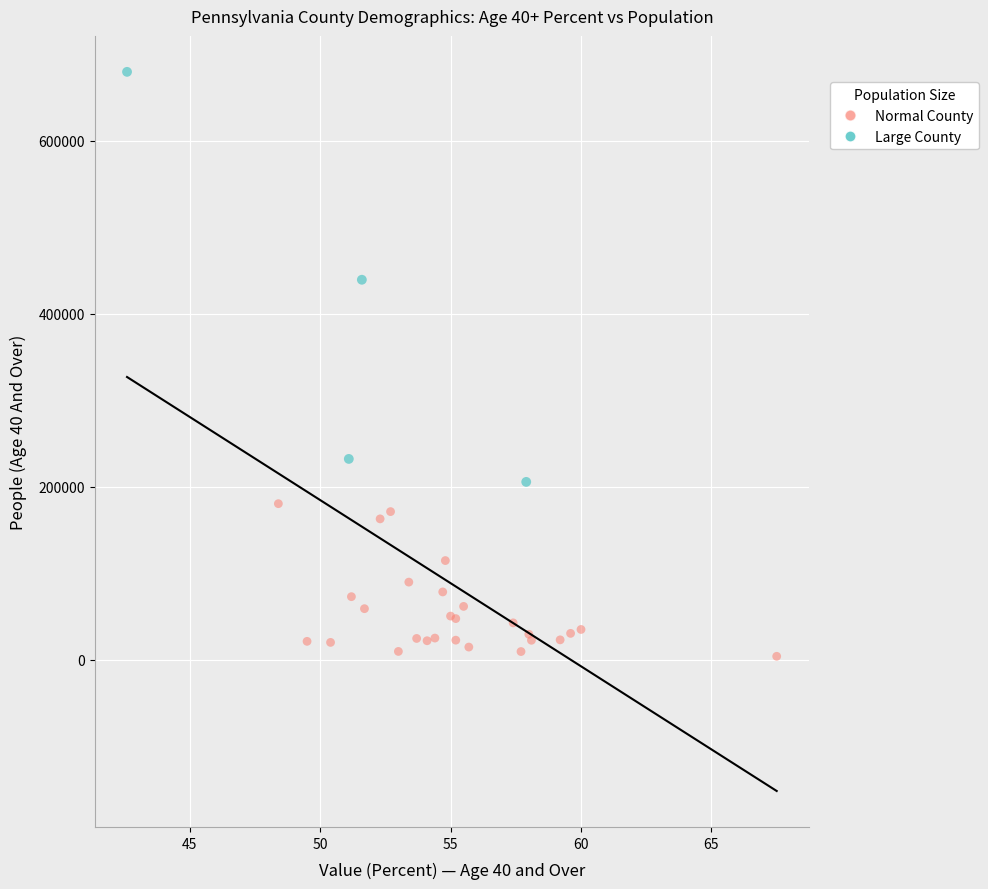

Which series contains the highest Y value?

Large County